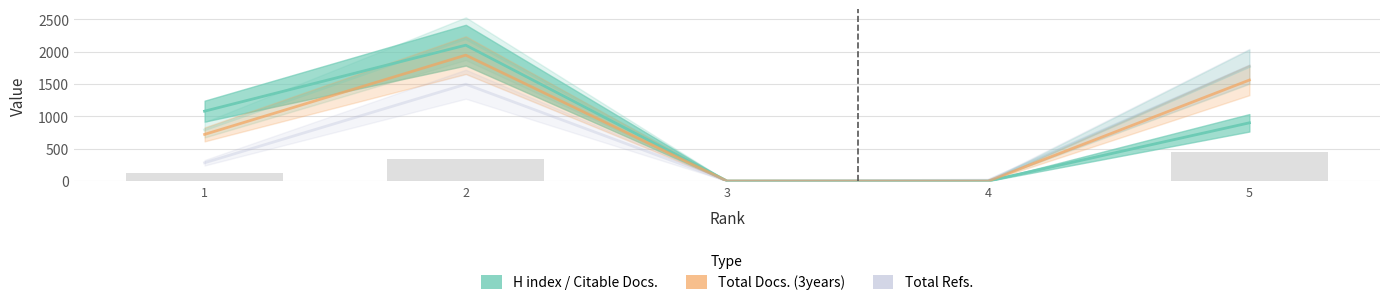

What is the average value of the Total Refs. series?

713.9